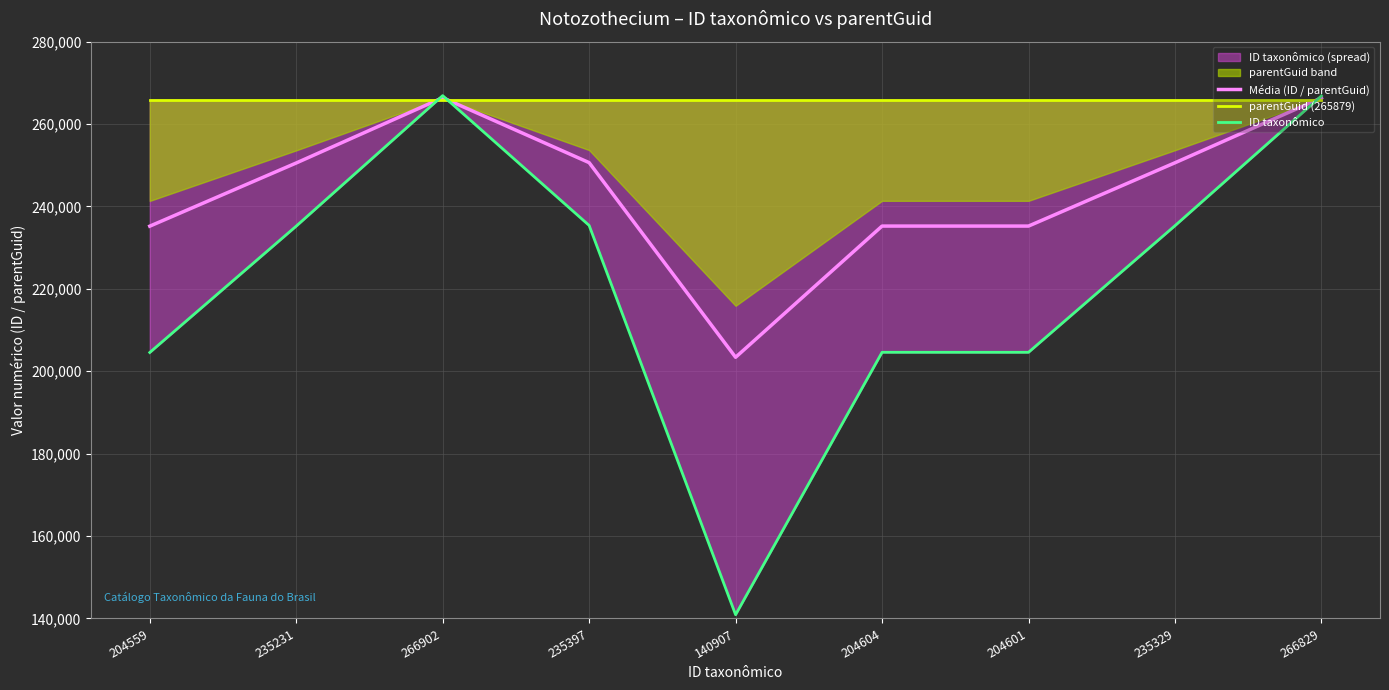

The value of parentGuid (265879) at 204601 is 459325.7. True or false?

False